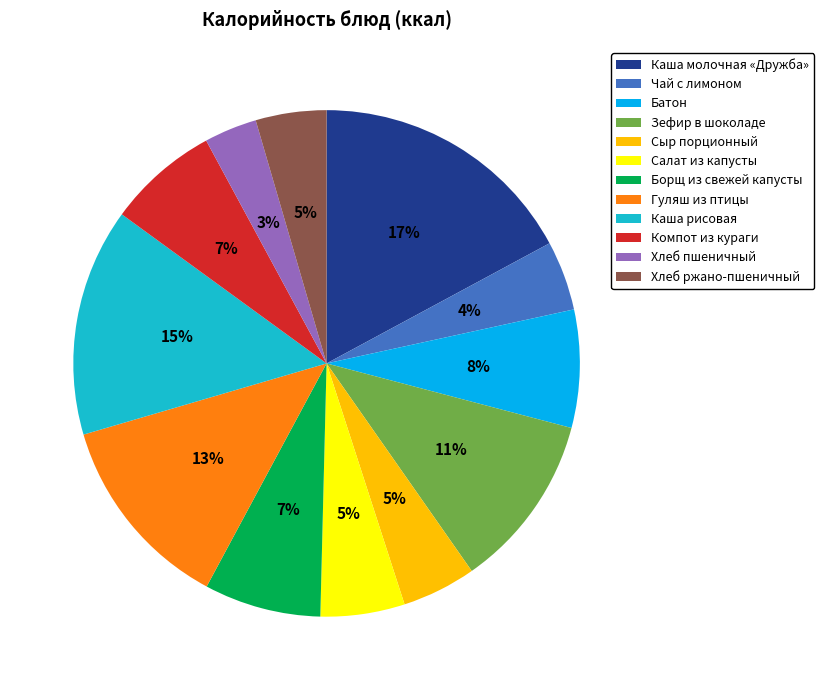

Which slice is the smallest?

Хлеб пшеничный